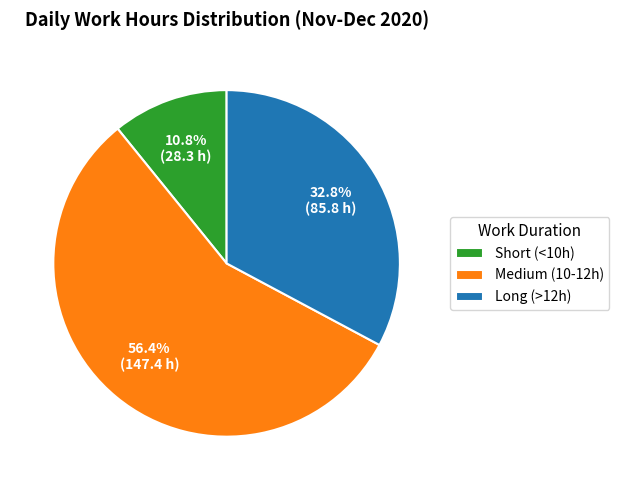

Which has a higher value, Short (<10h) or Medium (10-12h)?

Medium (10-12h)